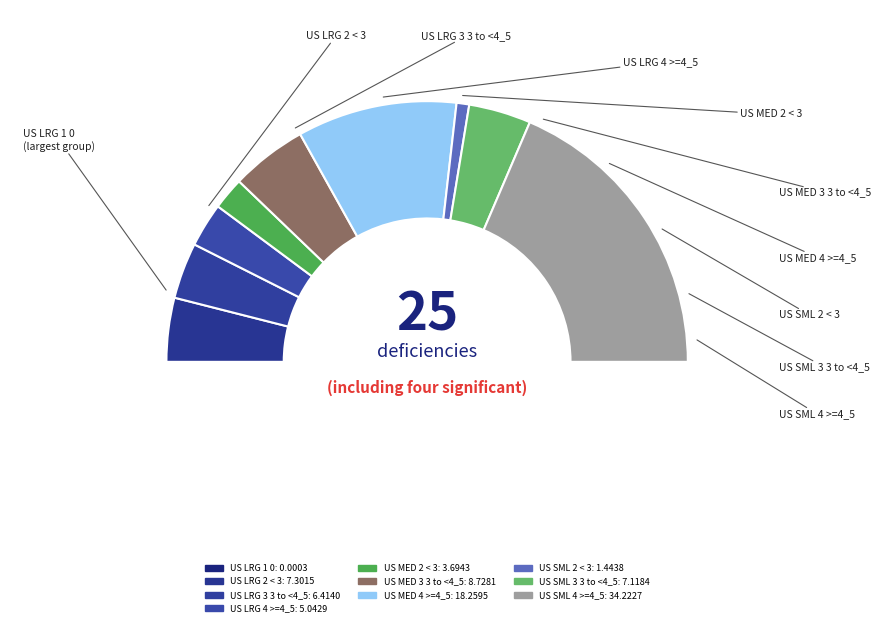

Do US LRG 4 >=4_5 and US SML 3 3 to <4_5 together represent more than half of the pie?

No